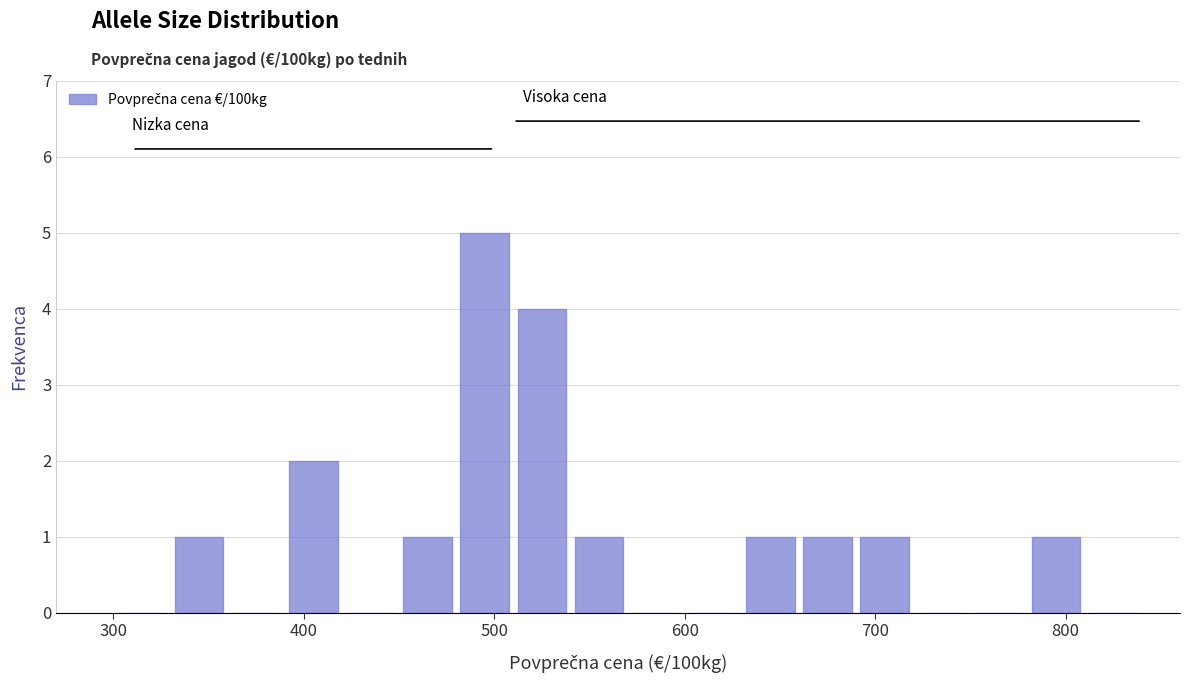

Read against the x-axis, roughly where is the centre of the tallest bar?

500